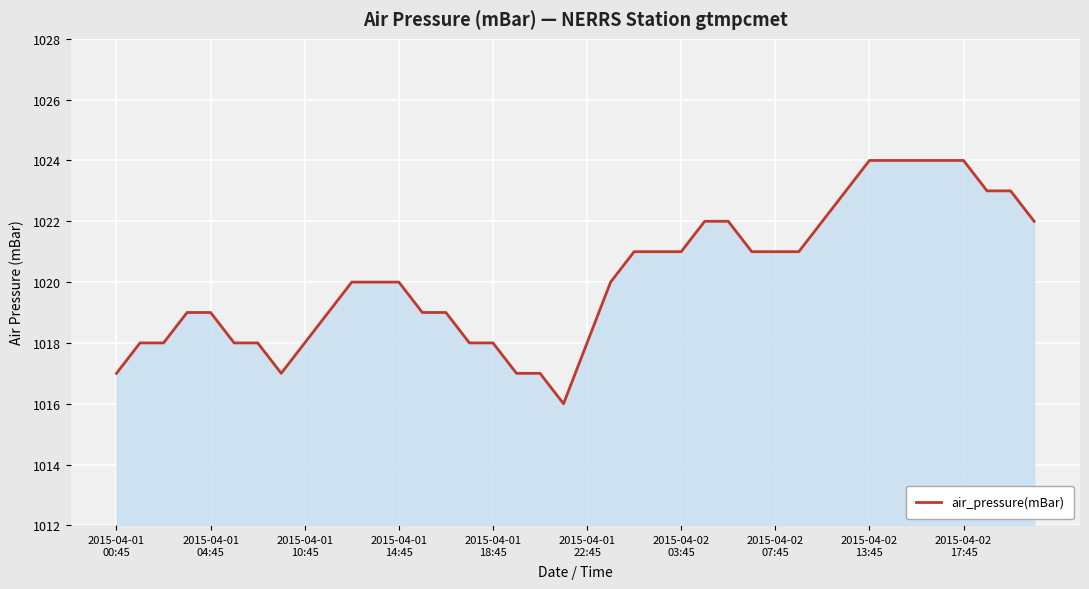

What is the difference between the maximum and minimum values?

8